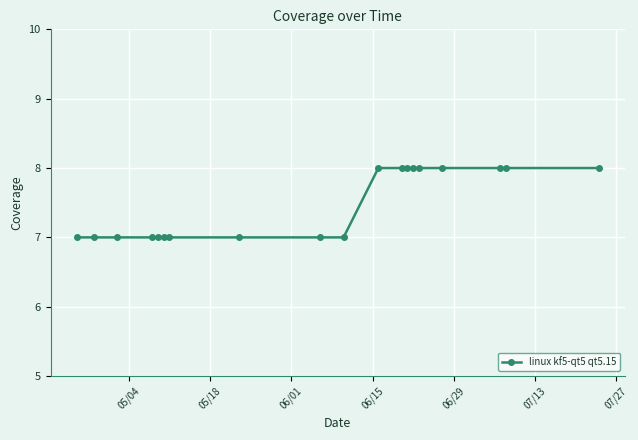

What is the greatest value displayed?

8